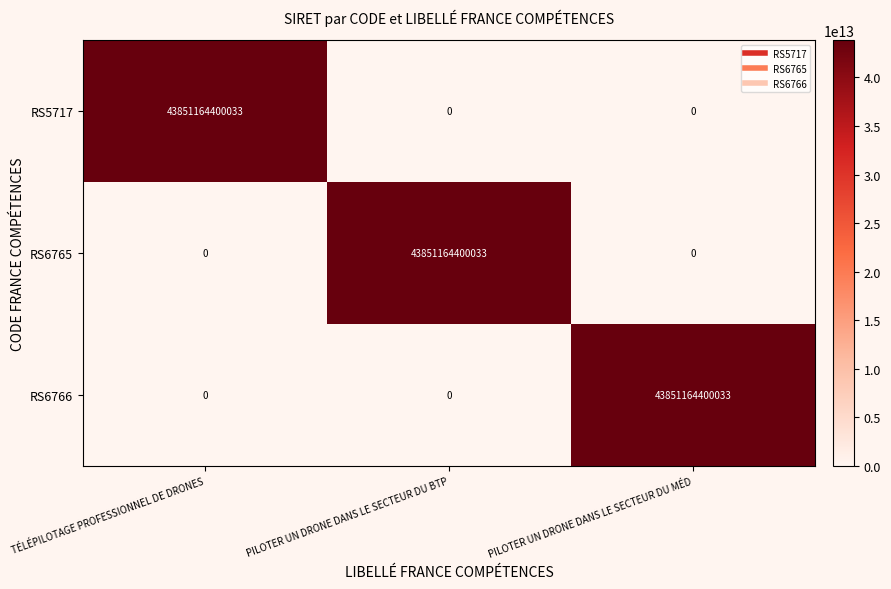

At how many categories does at least one series exceed 31049730418725?

3